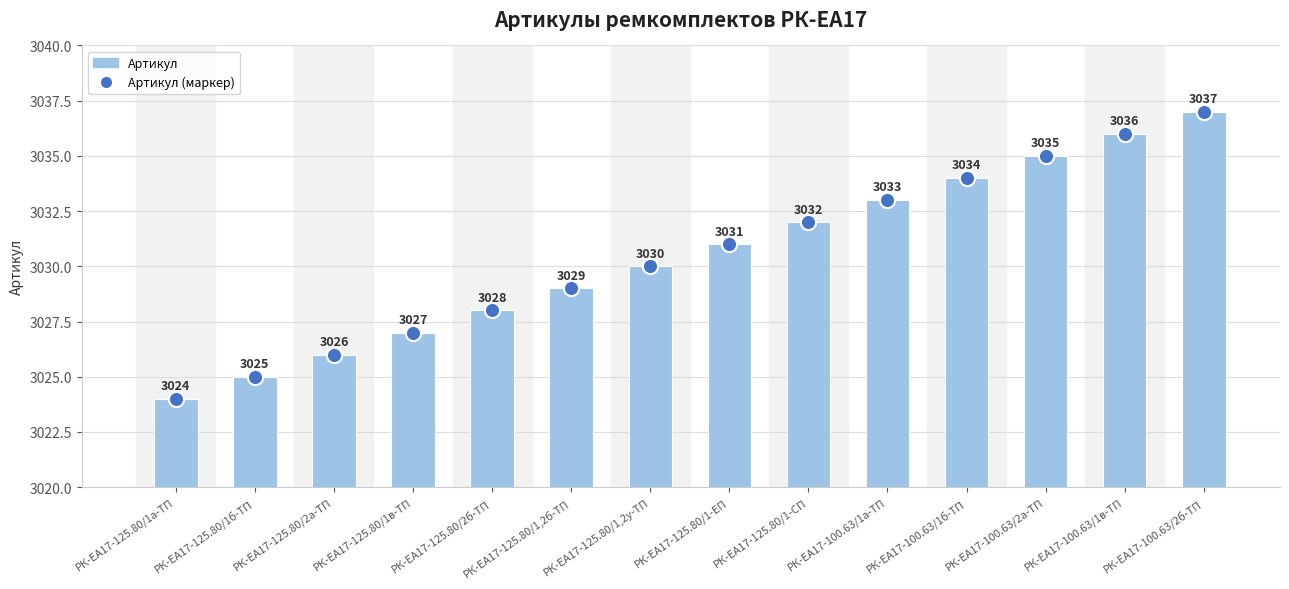

Which series has the largest Y range (max minus min)?

Артикул